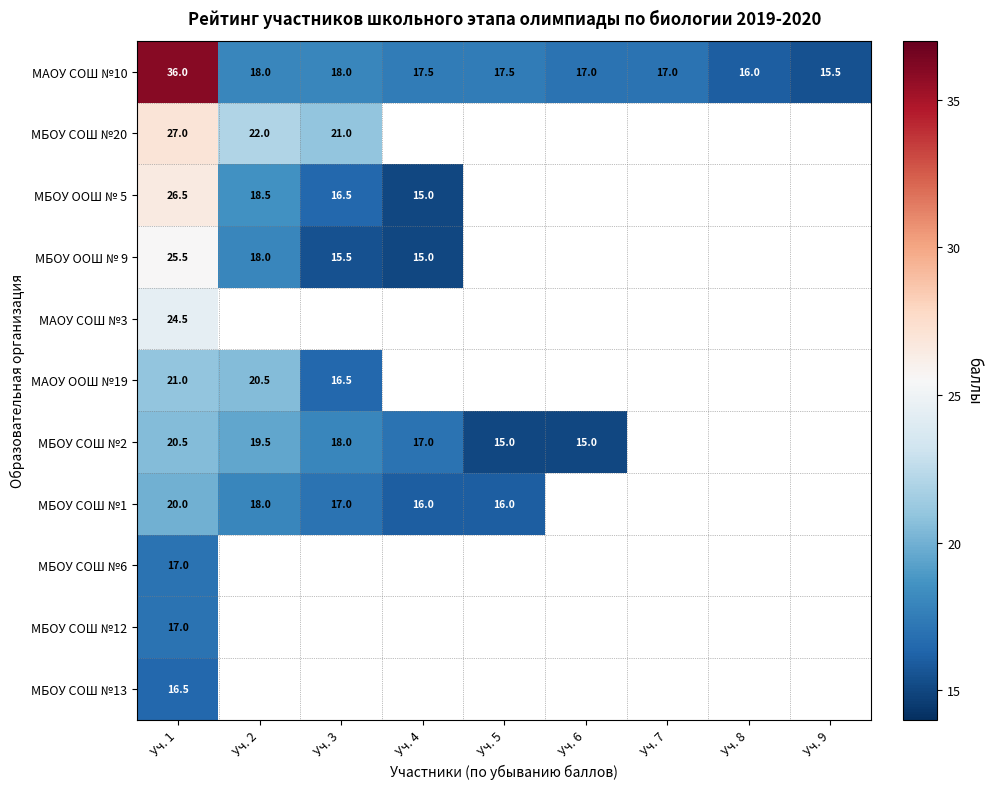

True or false: МАОУ ООШ №19 has a value of 20.5 at Уч. 2.

True